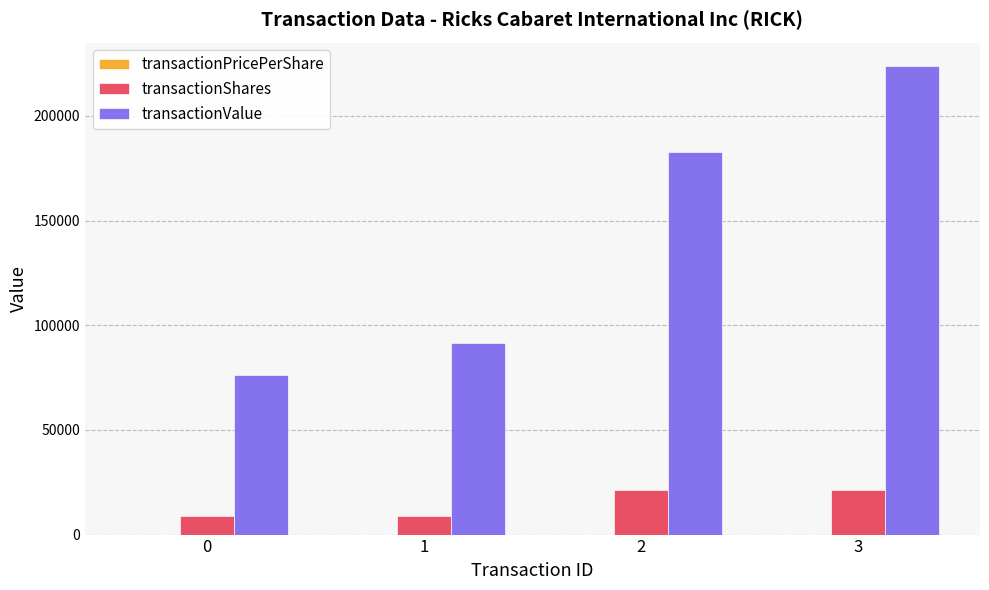

True or false: transactionValue has a value of 108294.0 at 0.

False